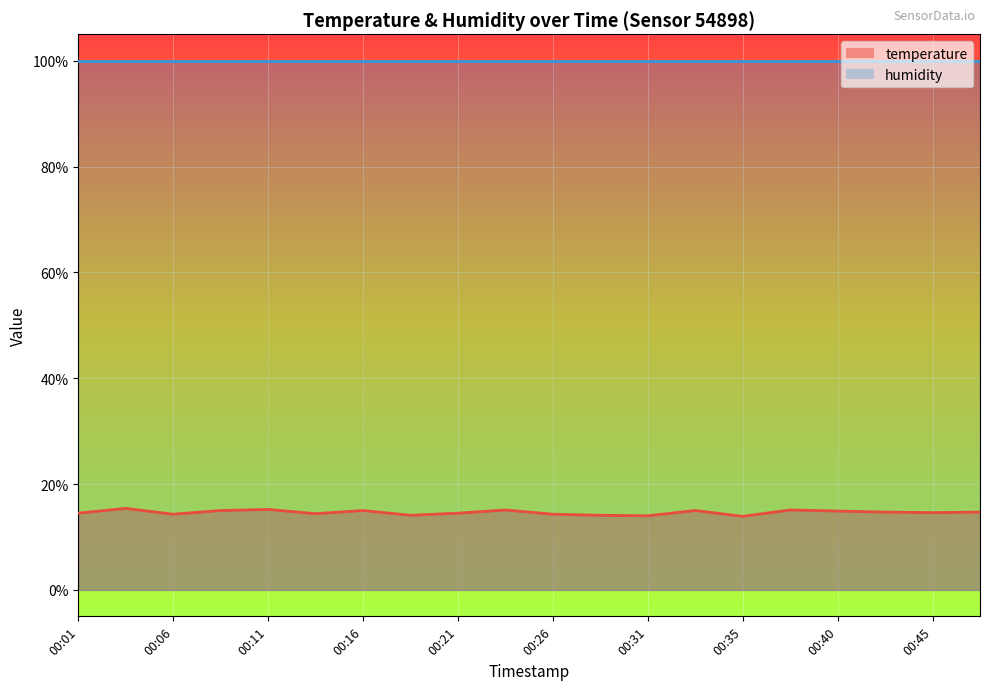

How many lines are shown in the chart?

2